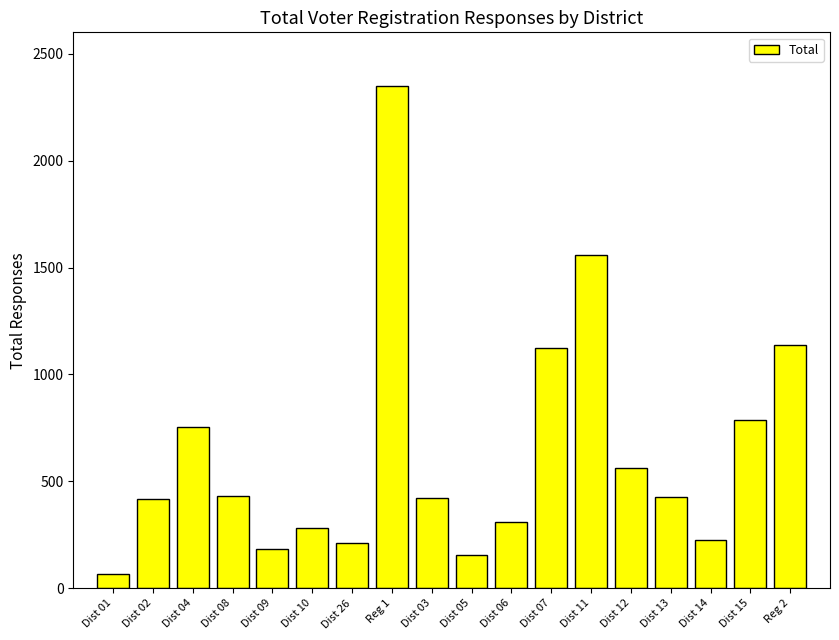

At which label does the data first exceed 428?

Dist 04